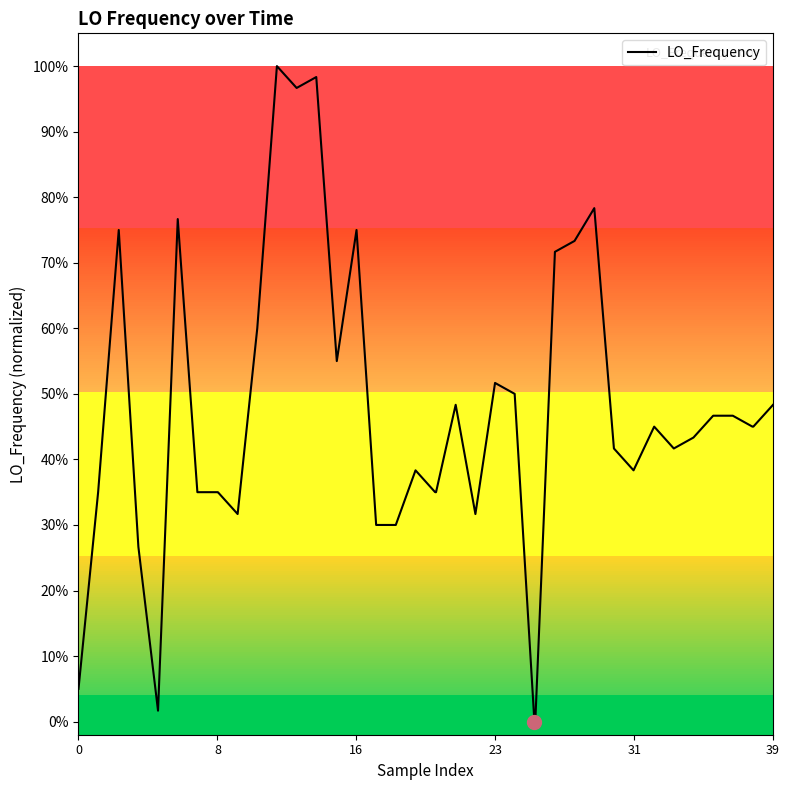

What is the maximum value shown in the chart?

1.0